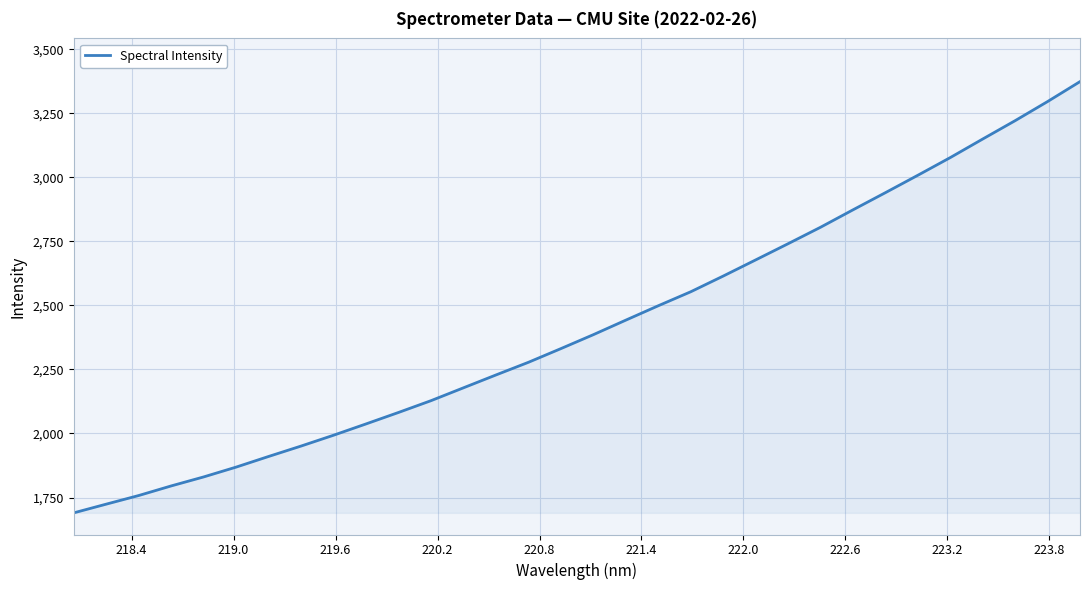

What is the smallest value displayed?

1690.2